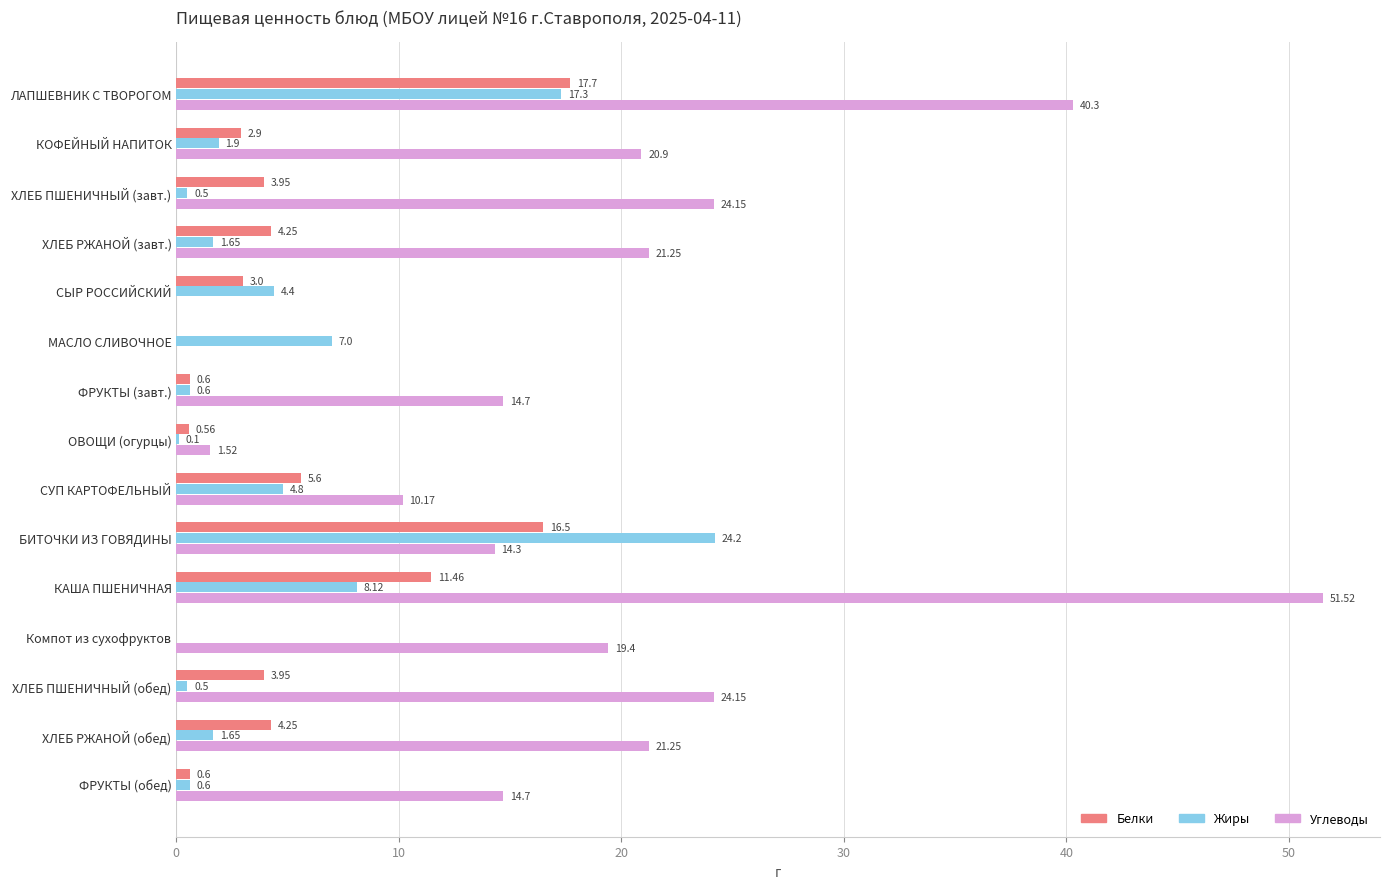

At which category is the sum across all series the highest?

ЛАПШЕВНИК С ТВОРОГОМ